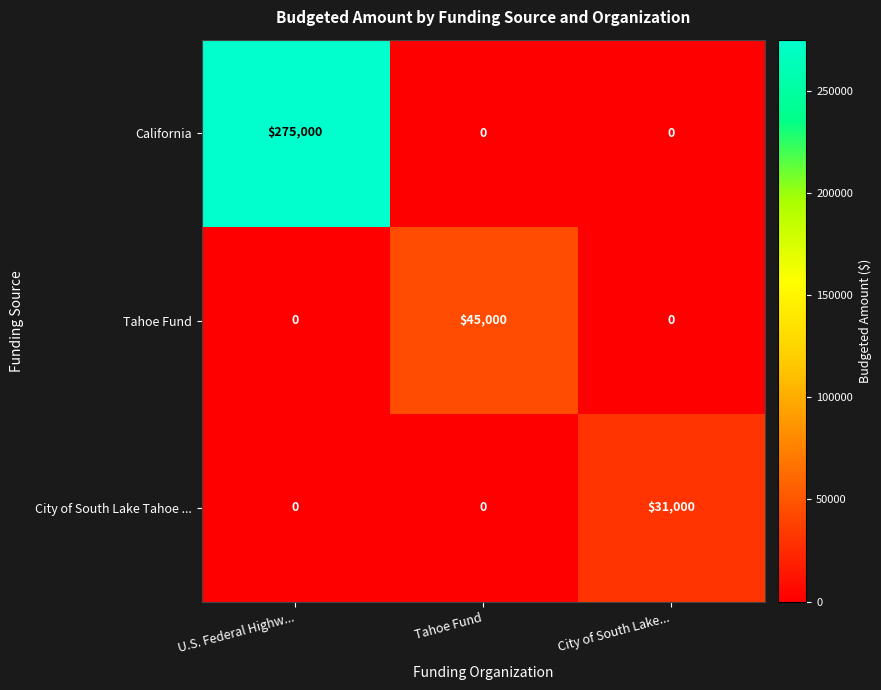

The value of City of South Lake Tahoe ... at City of South Lake... is 15703. True or false?

False